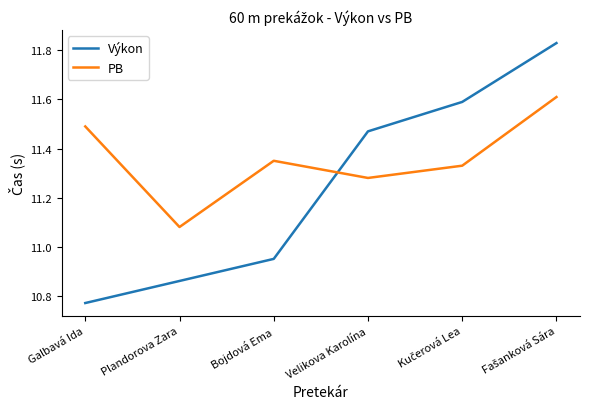

Which series has the largest total across all categories?

PB